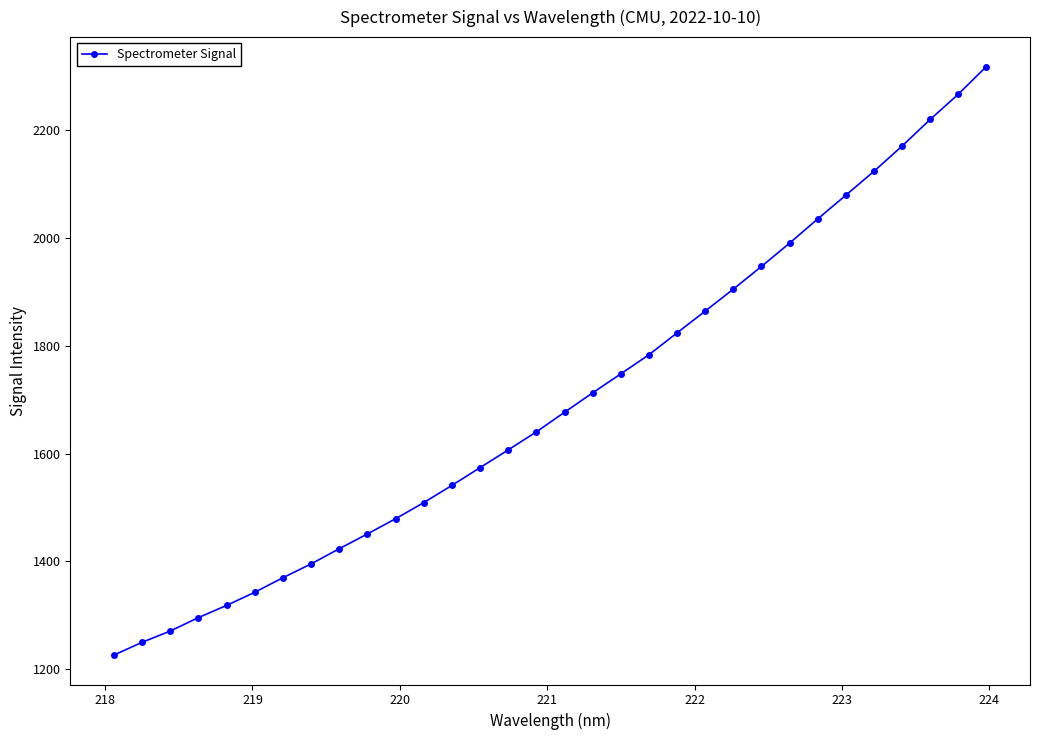

What is the value of the 30th point from the left?

2220.5